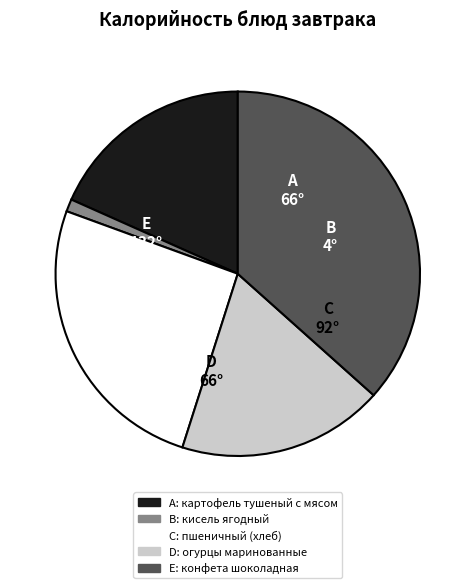

Is there a majority slice in this chart?

No